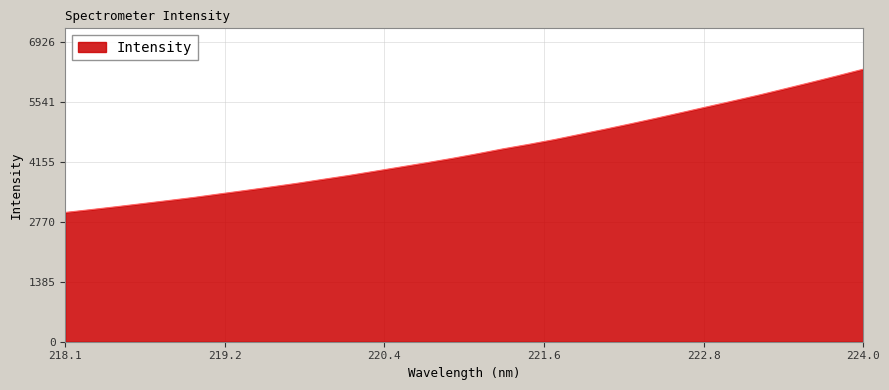

Does the chart display data point markers on the line(s)?

No